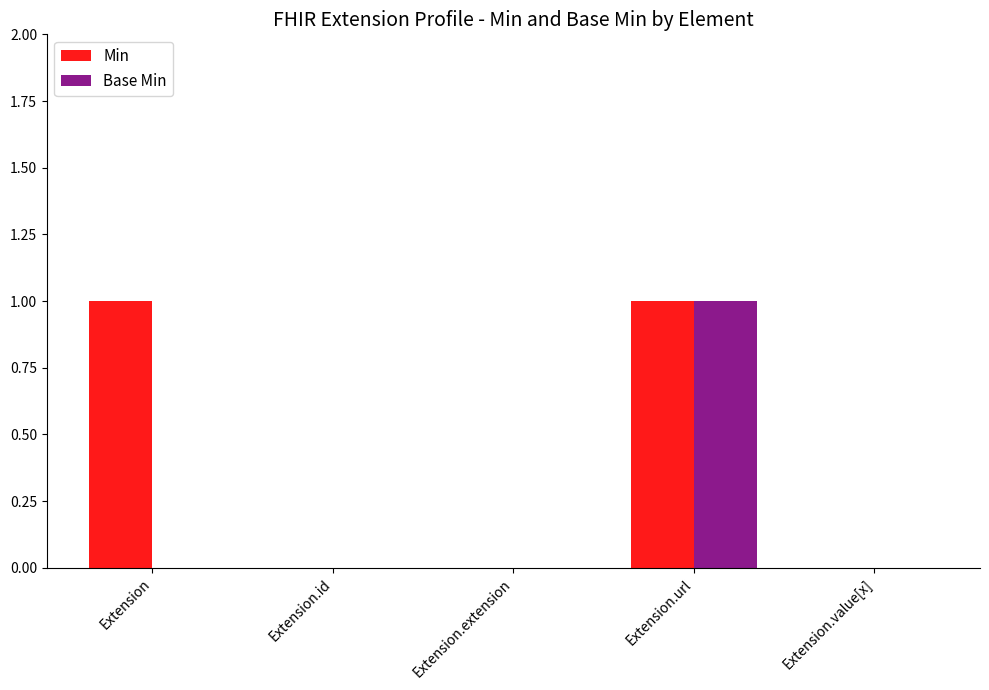

Which series has the largest total across all categories?

Min